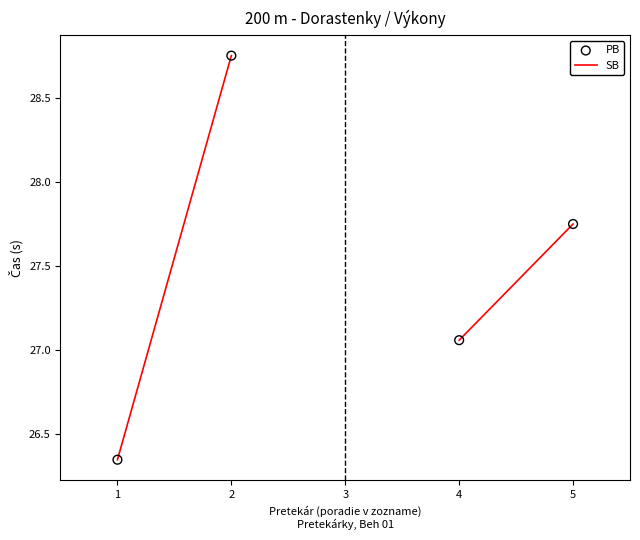

At how many categories does at least one series exceed 27?

3